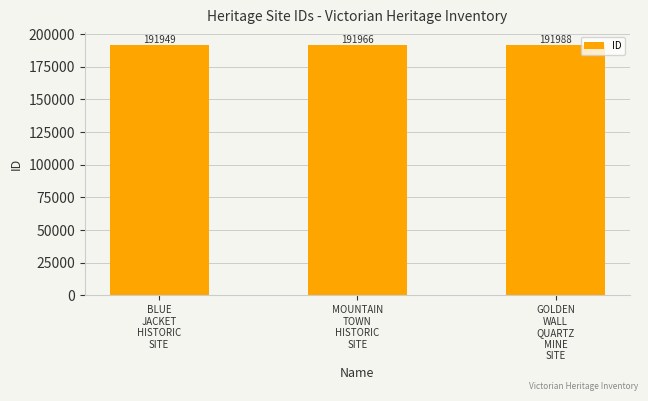

Reading left to right, transcribe all the data shown in this chart.

191949	191966	191988